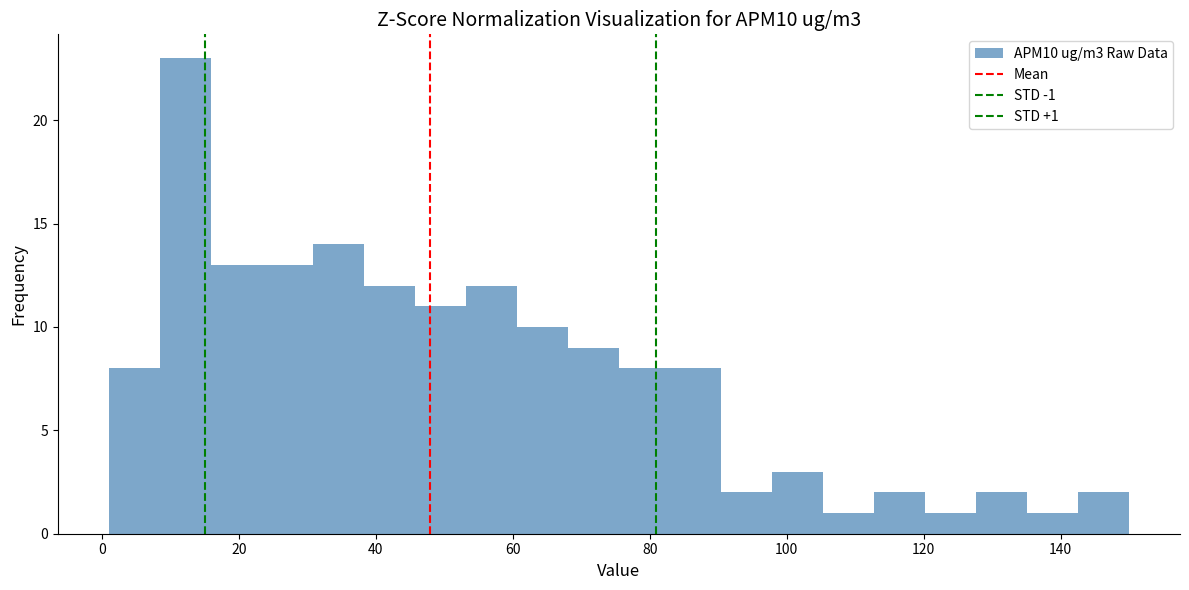

Read against the x-axis, roughly where is the centre of the tallest bar?

12